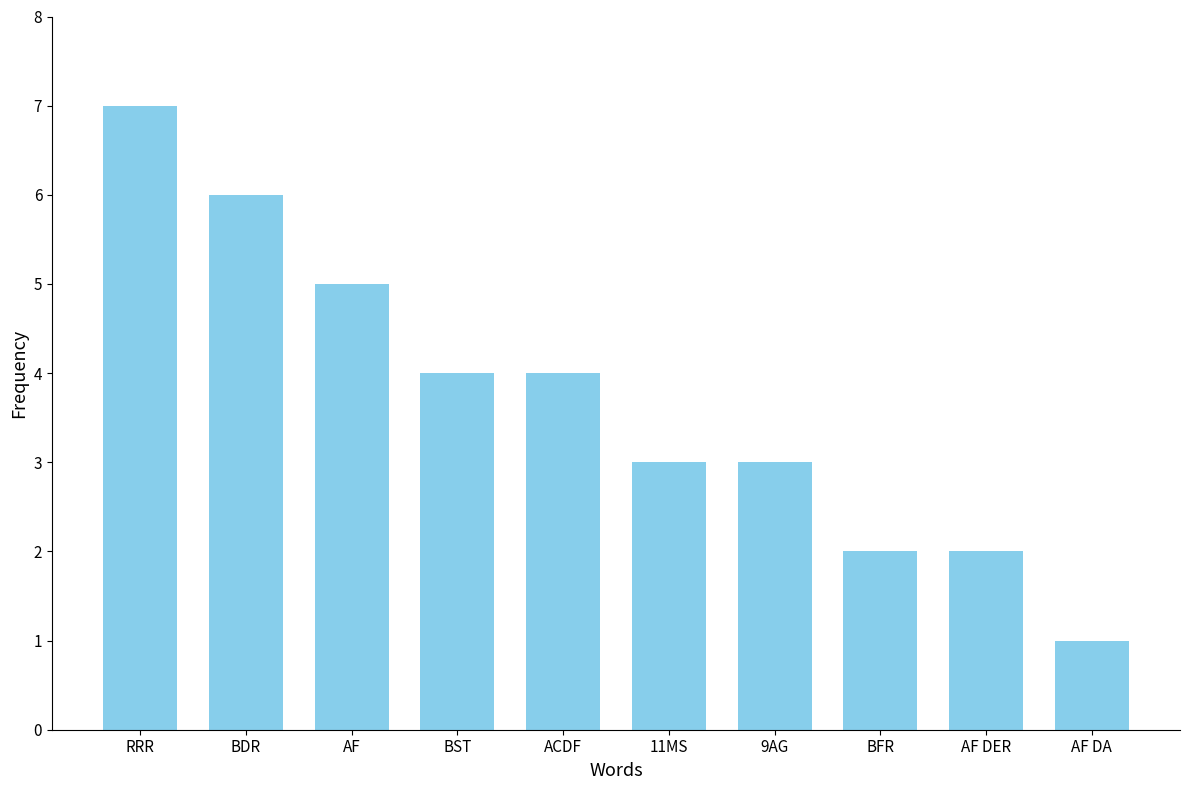

Between AF and AF DER, which is larger?

AF